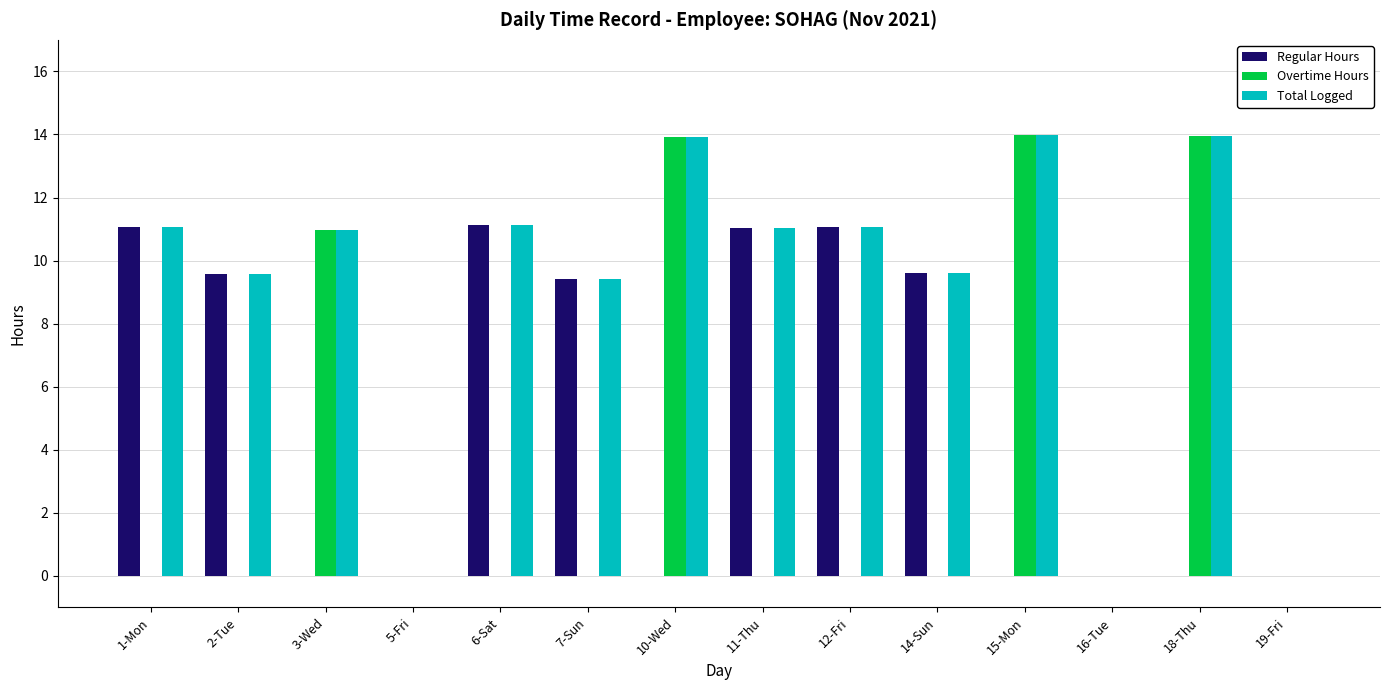

How many series are shown in this chart?

3